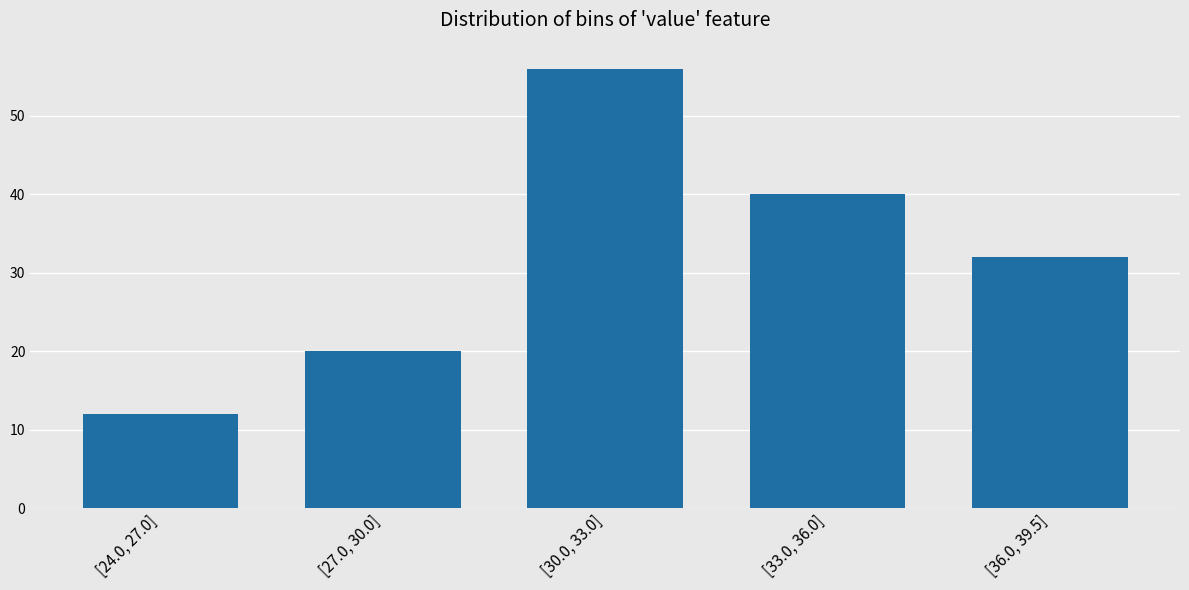

Reading left to right, transcribe all the data shown in this chart.

[24.0, 27.0]=12	[27.0, 30.0]=20	[30.0, 33.0]=56	[33.0, 36.0]=40	[36.0, 39.5]=32